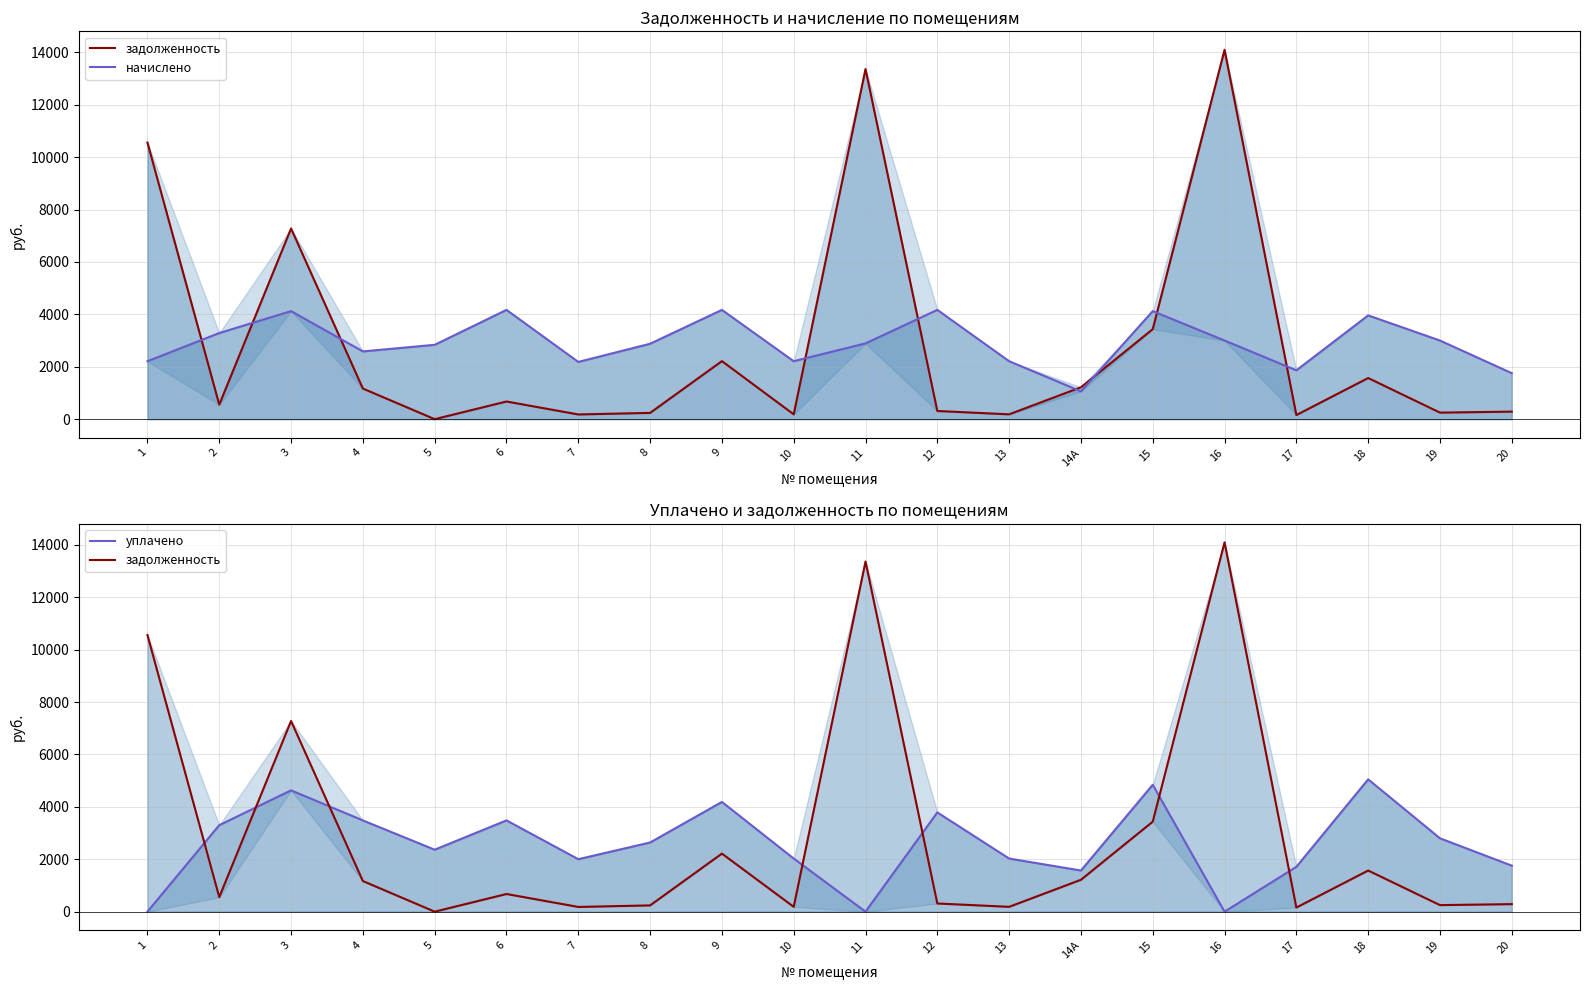

After their last crossing, which series has the higher values: начислено or задолженность?

начислено